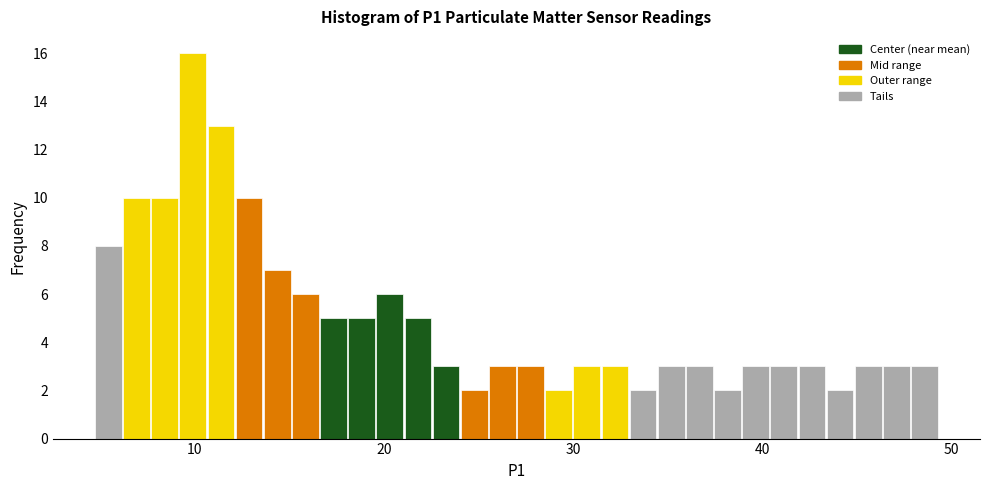

Read against the x-axis, roughly where is the centre of the tallest bar?

10